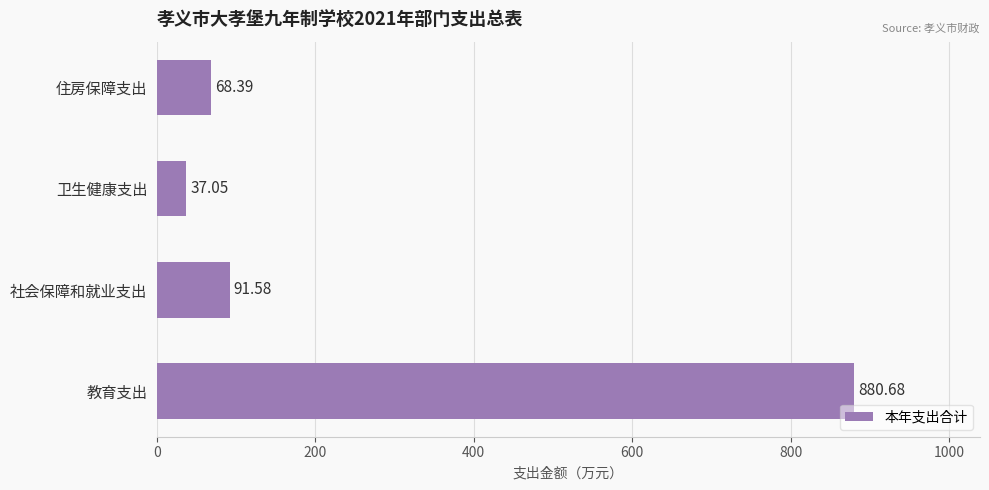

How many values are below 91?

2